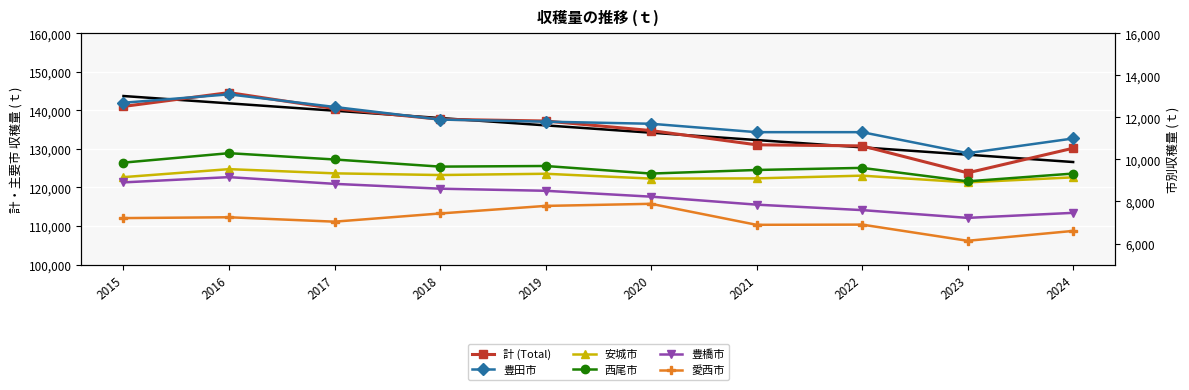

At which label does 豊橋市 reach its minimum?

2023